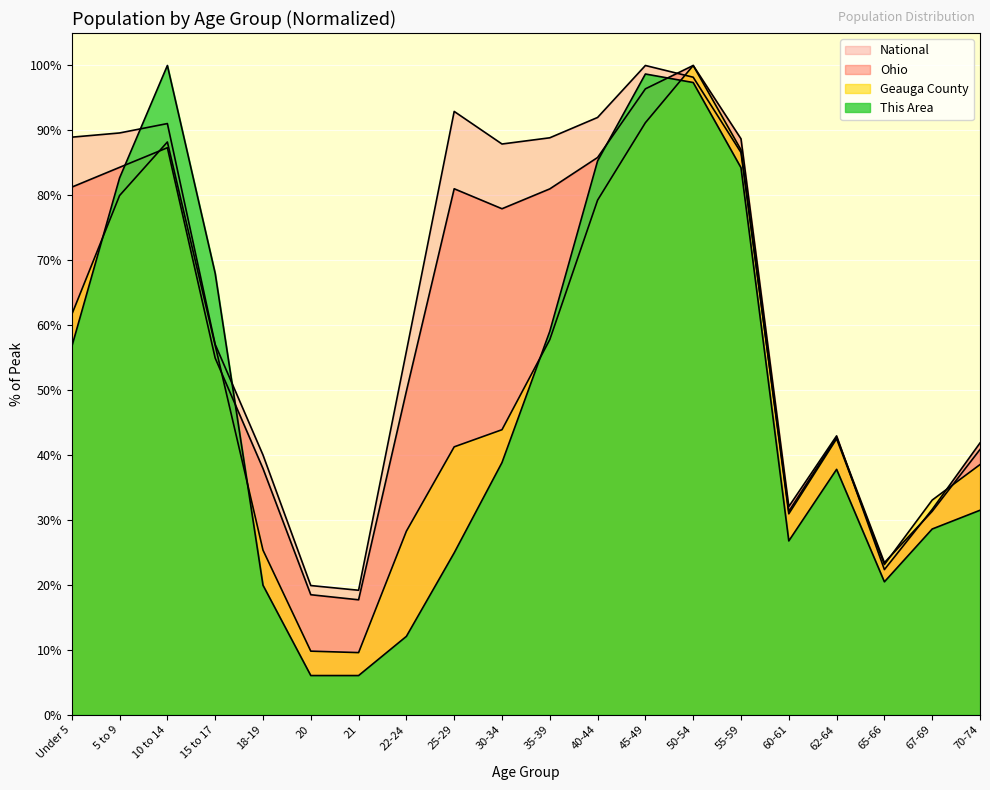

How many intersections are there between Geauga County and Ohio?

4